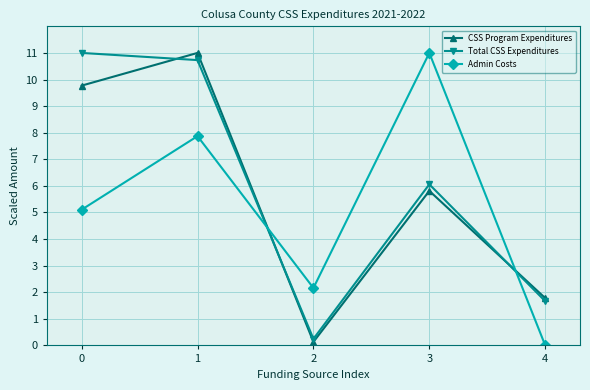

Read the Admin Costs value at 3.

11.0